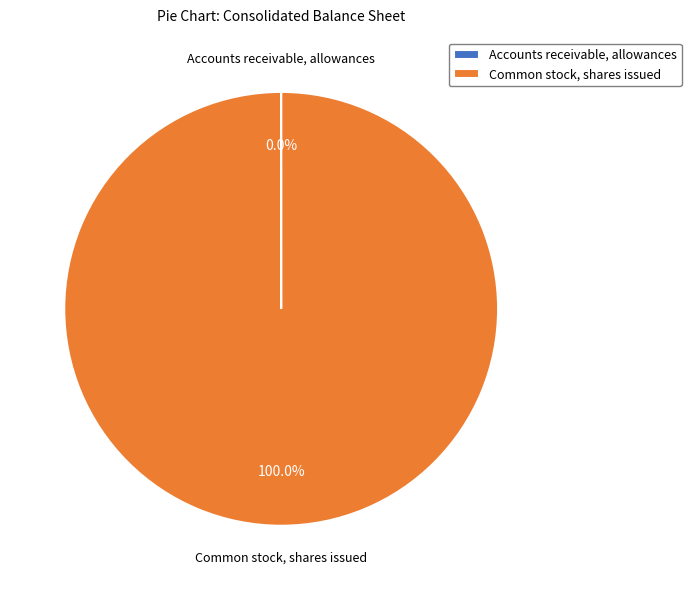

Which category has the biggest portion of the pie?

Common stock, shares issued